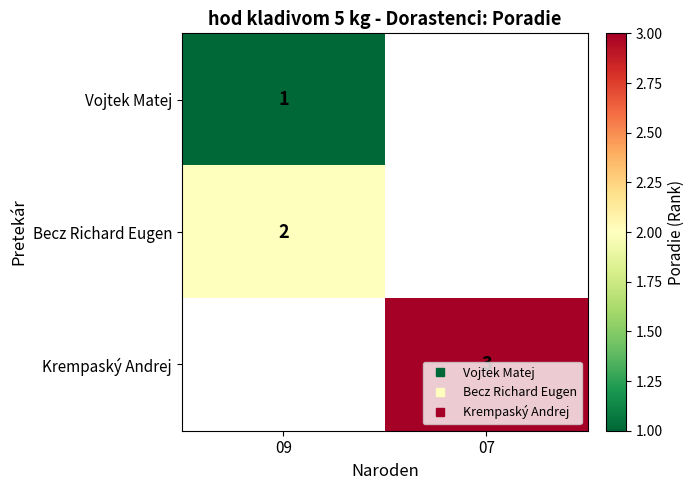

At 07, list the series in order from largest to smallest.

Vojtek Matej, Becz Richard Eugen, Krempaský Andrej